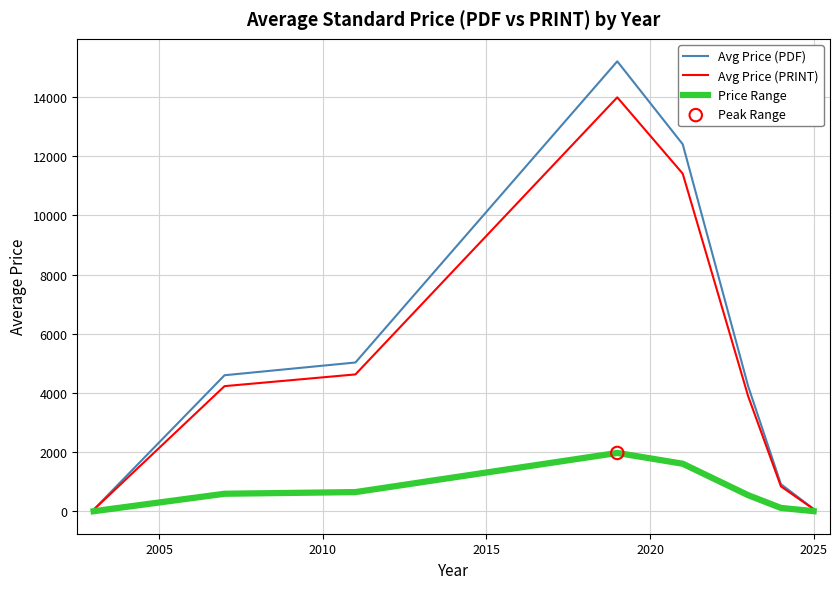

Which series has the largest range (max minus min)?

Avg Price (PDF)